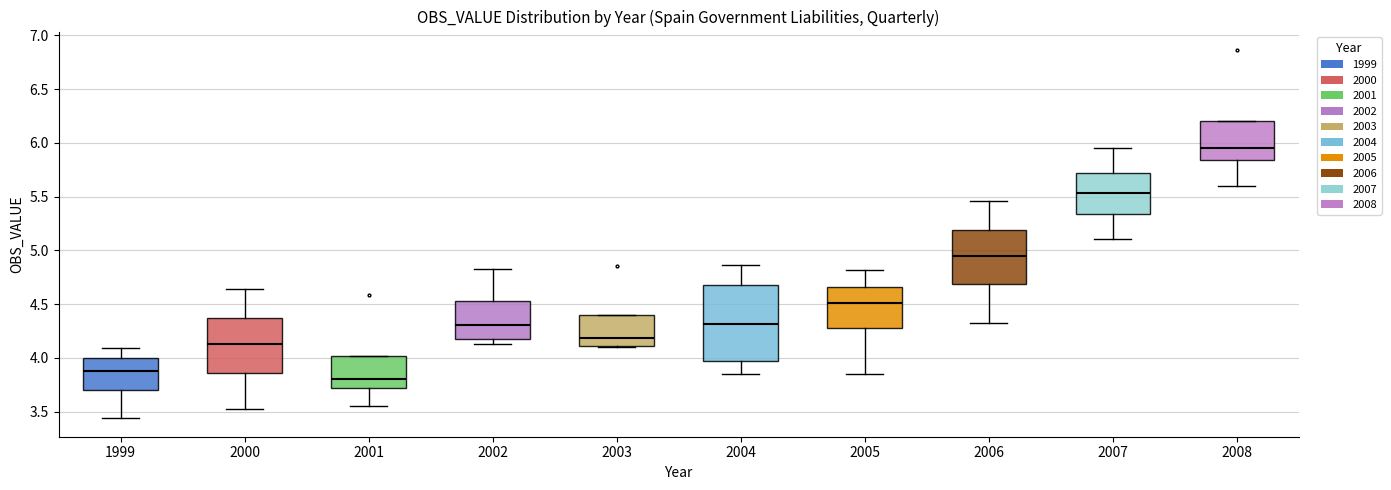

Which box has the highest median line?

2008